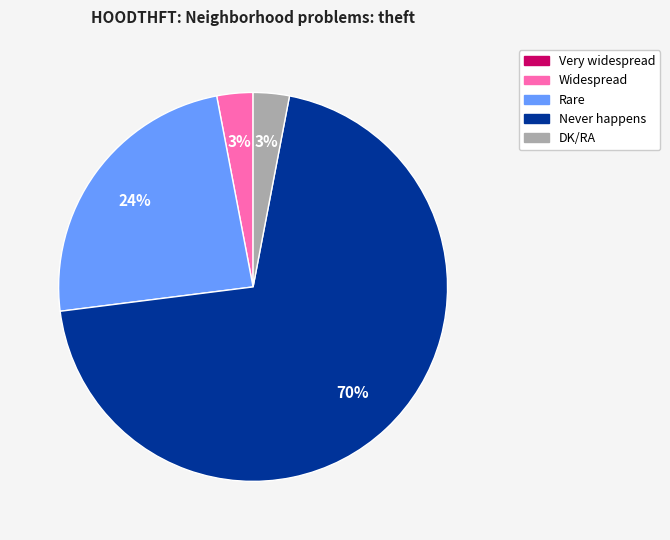

To the nearest percent, what percentage of the pie is Rare?

24%